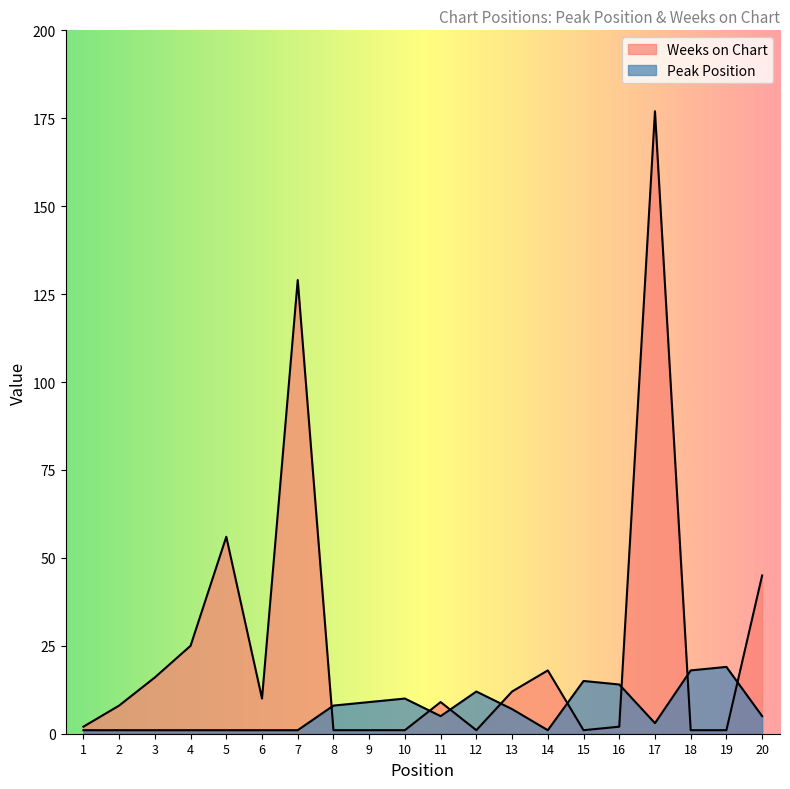

What is the highest value of the Weeks on Chart series?

177